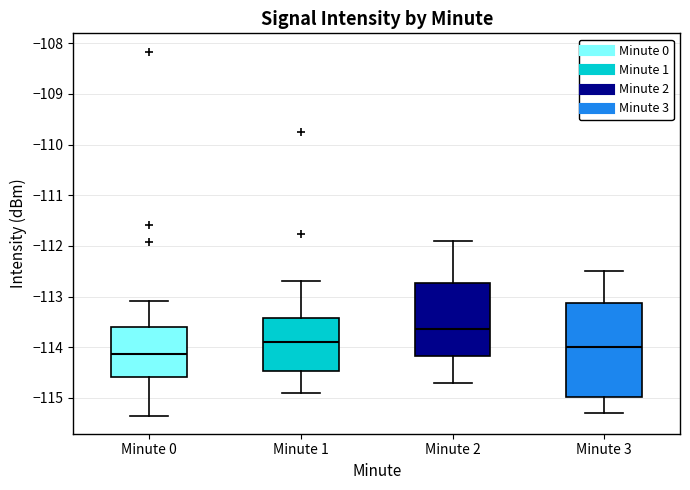

Comparing the boxes themselves (not the whiskers), which one is the tallest?

Minute 3